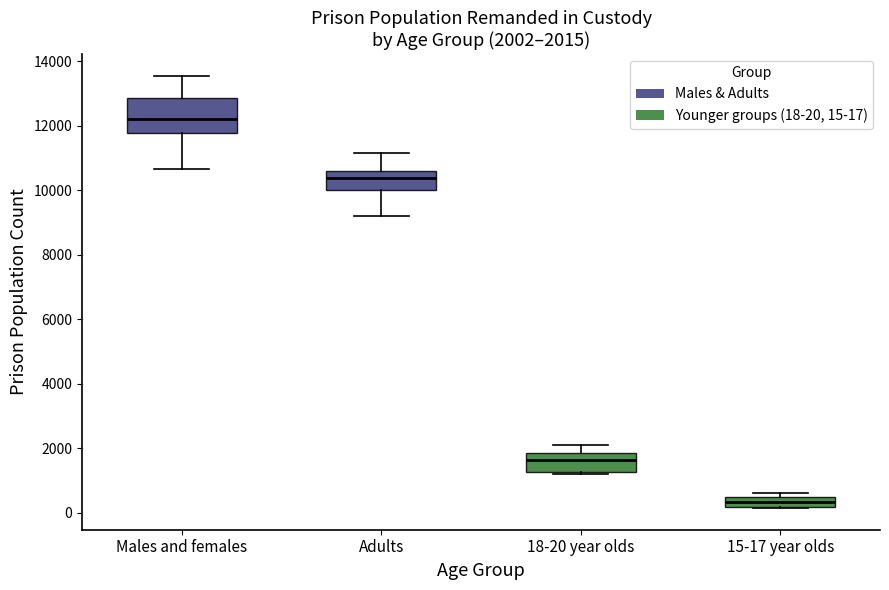

Which box has the highest median line?

Males and females